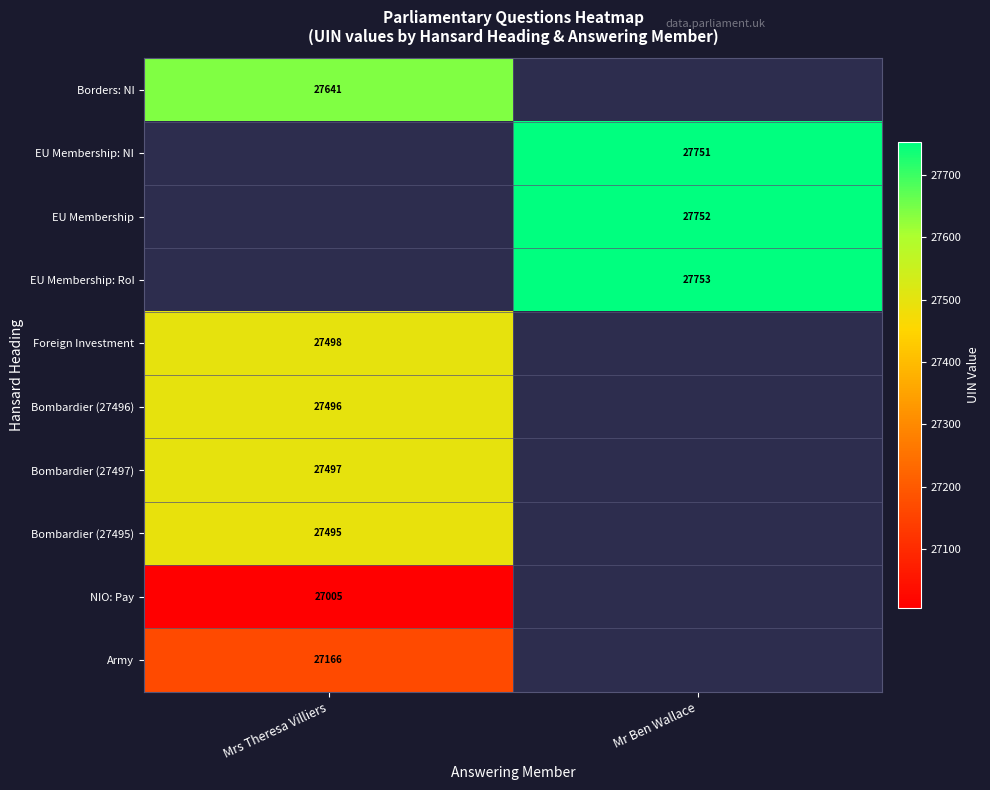

Is the value of Borders: NI at Mrs Theresa Villiers greater than the value of EU Membership: RoI at Mr Ben Wallace?

No